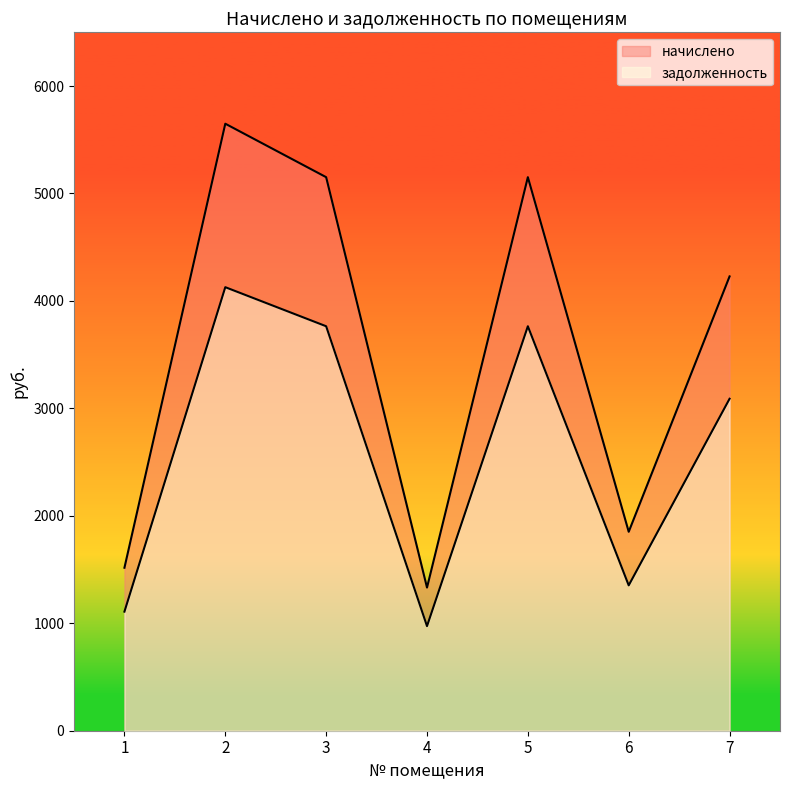

Which series changed the most between 6 and 7?

начислено